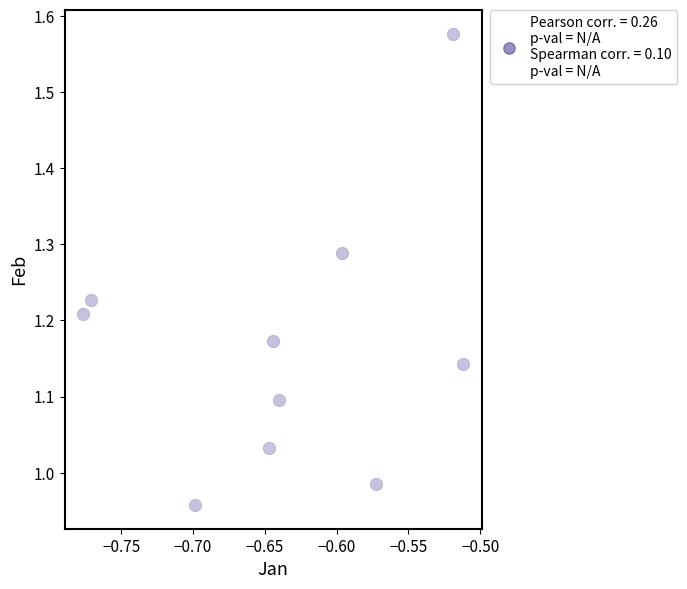

What is the range of Y values (max minus min)?

0.6